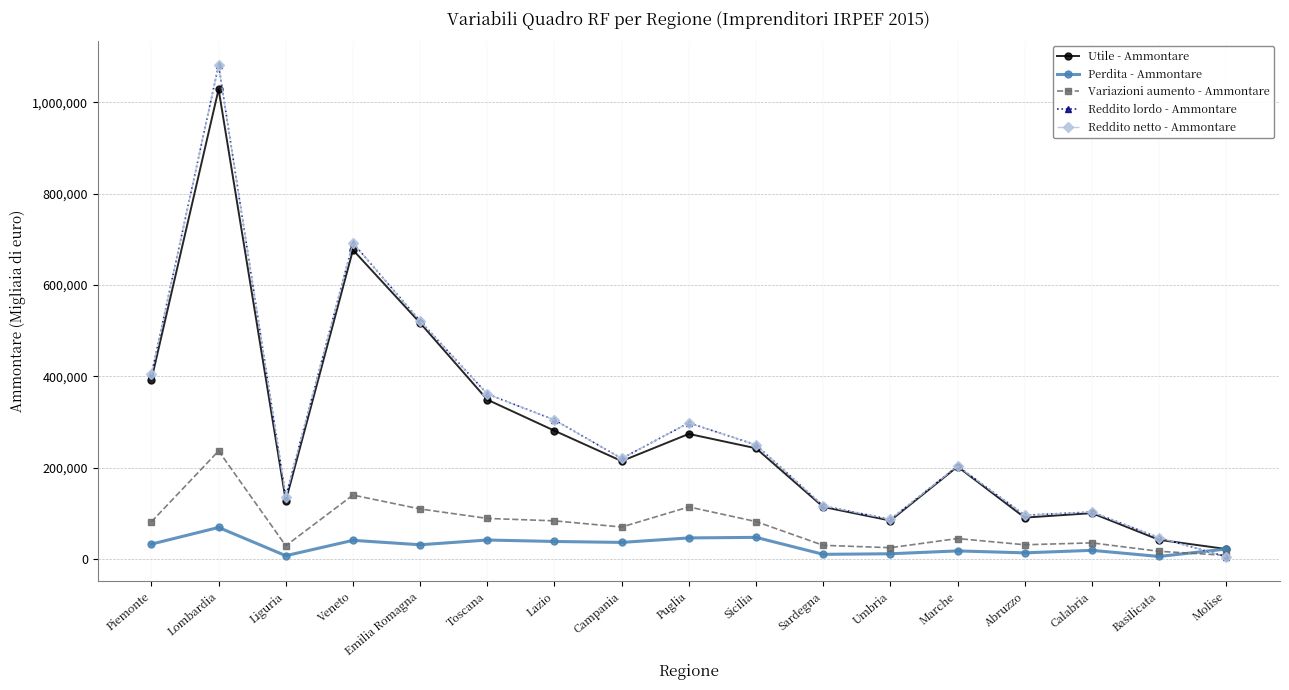

Does the chart display data point markers on the line(s)?

Yes